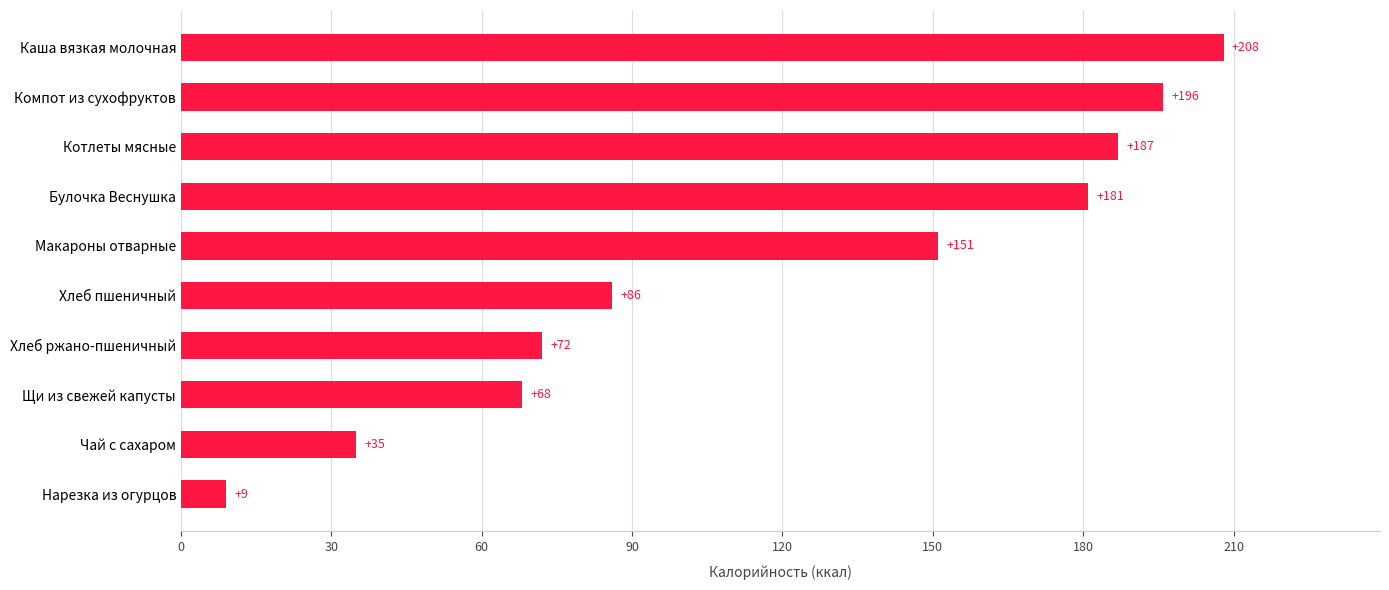

Reading bottom to top, list all the values displayed in this chart.

Нарезка из огурцов=9	Чай с сахаром=35	Щи из свежей капусты=68	Хлеб ржано-пшеничный=72	Хлеб пшеничный=86	Макароны отварные=151	Булочка Веснушка=181	Котлеты мясные=187	Компот из сухофруктов=196	Каша вязкая молочная=208